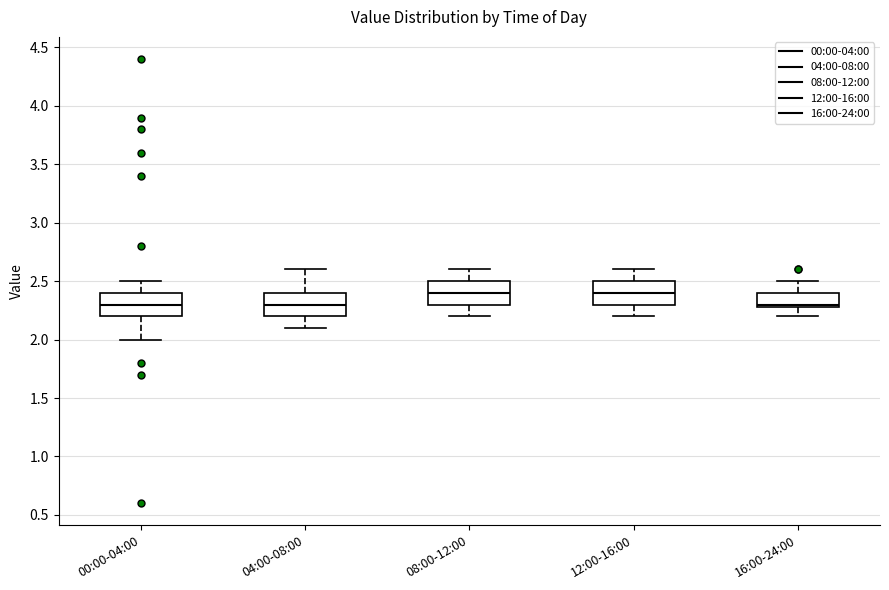

Reading left to right, read every box against the y-axis: the position of its median line, the range the box covers, and the ends of its whiskers. The values are not printed on the chart, so give them approximately, as read against the axis.

00:00-04:00: median 2.3, box 2.2 to 2.4, whiskers 2.0 to 2.5
04:00-08:00: median 2.3, box 2.2 to 2.4, whiskers 2.1 to 2.6
08:00-12:00: median 2.4, box 2.3 to 2.5, whiskers 2.2 to 2.6
12:00-16:00: median 2.4, box 2.3 to 2.5, whiskers 2.2 to 2.6
16:00-24:00: median 2.3 (just above the box's lower edge), box 2.3 to 2.4, whiskers 2.2 to 2.5